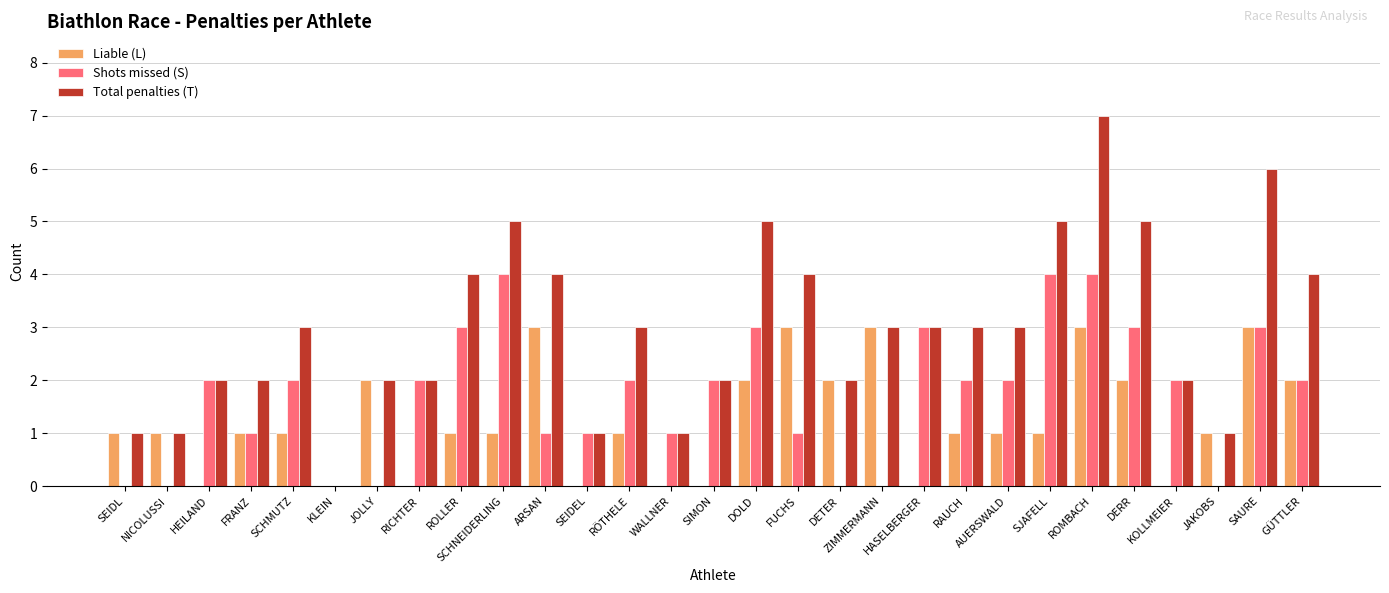

At which category is the sum across all series the highest?

ROMBACH